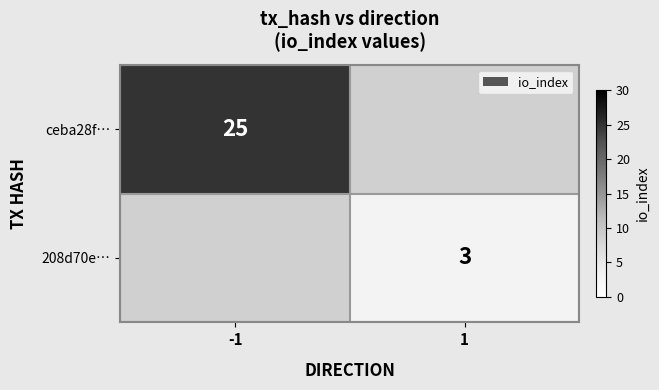

The 208d70e… series shows 3 at 1. True or false?

True